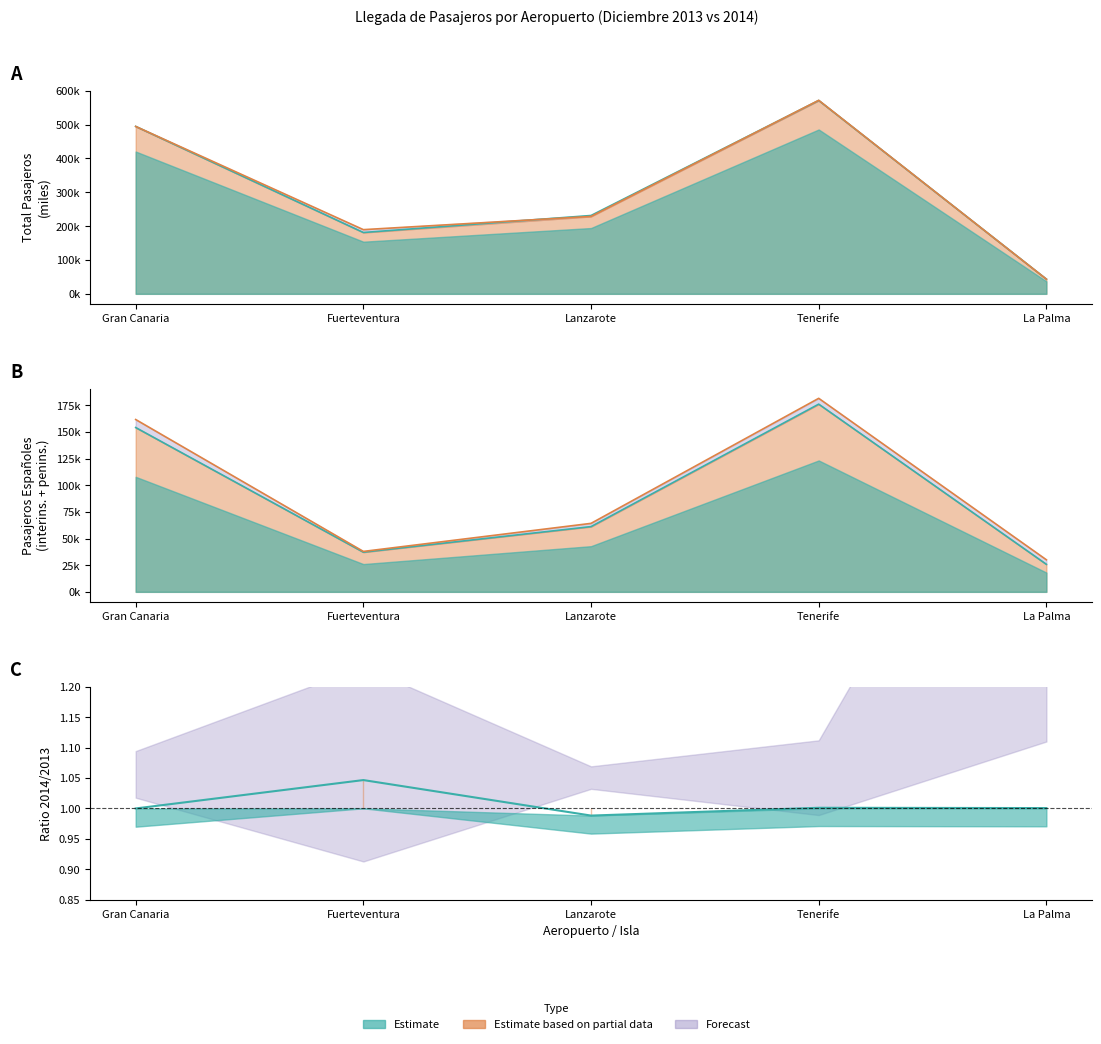

What is the value of the Dic 2014 point at the 4th from the left?

571635